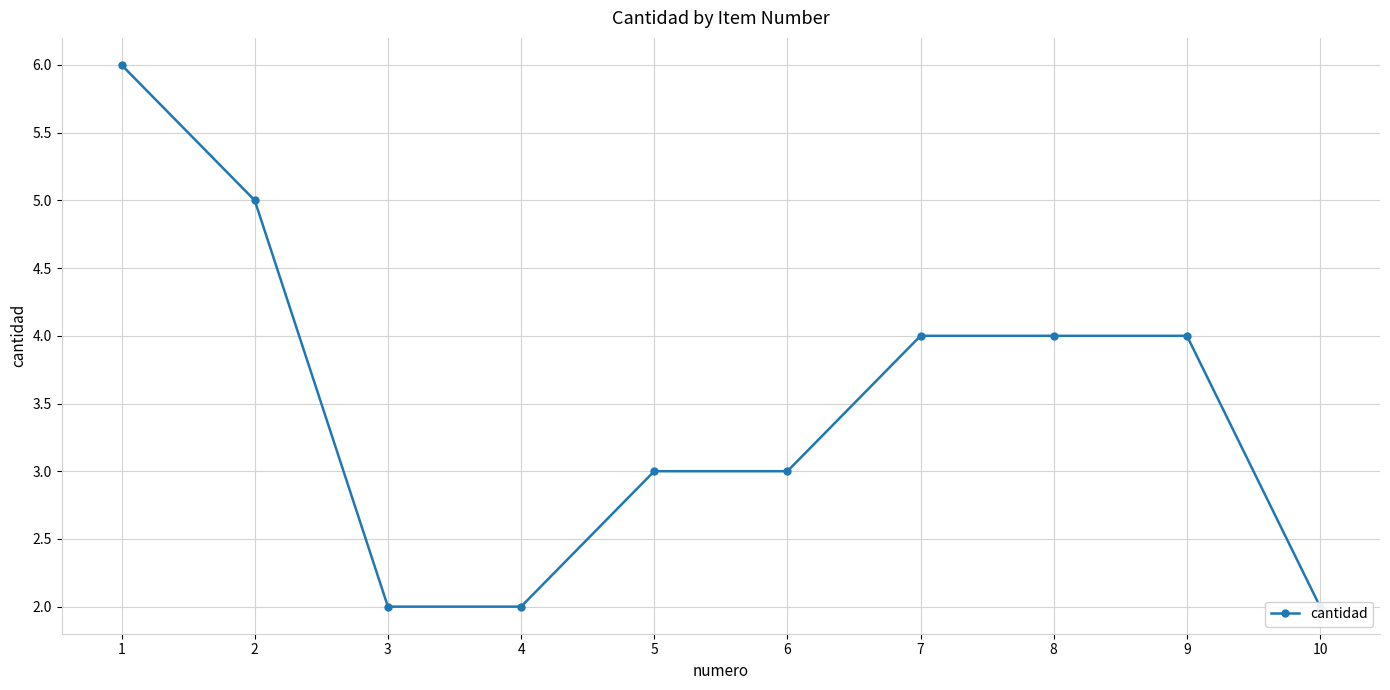

Does the chart display data point markers on the line(s)?

Yes